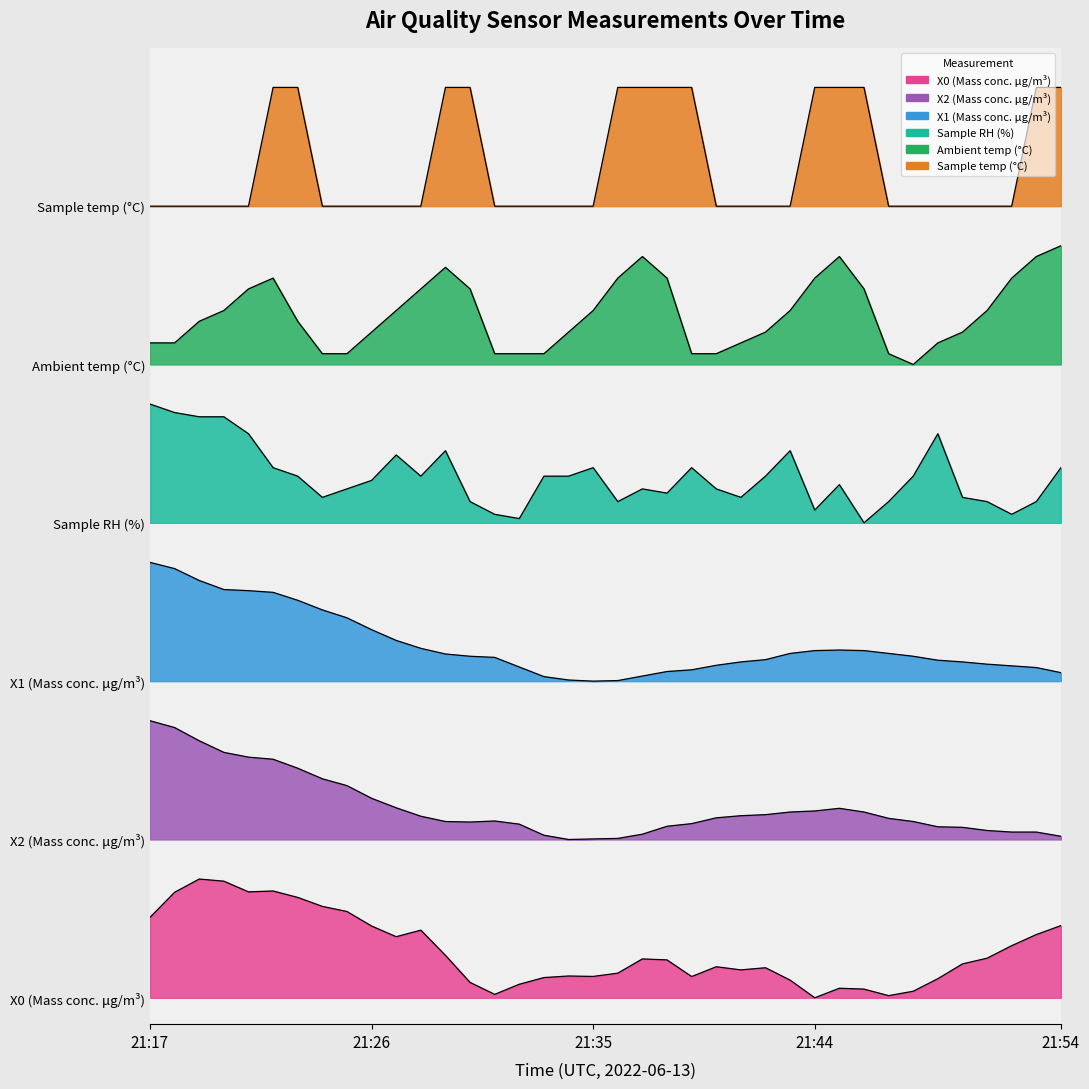

The Sample temp (°C) series shows 9.9 at 21:22. True or false?

False